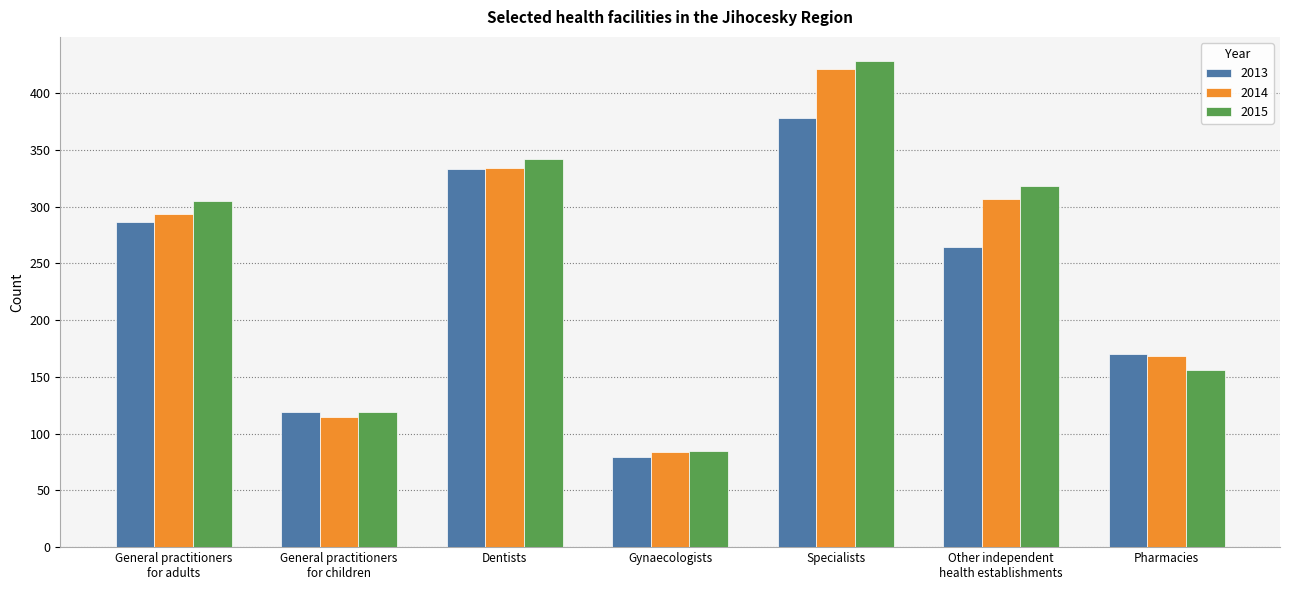

Reading left to right, list all the values displayed in this chart.

2013: 286	119	333	79	378	264	170
2014: 293	115	334	84	421	307	168
2015: 305	119	342	85	428	318	156